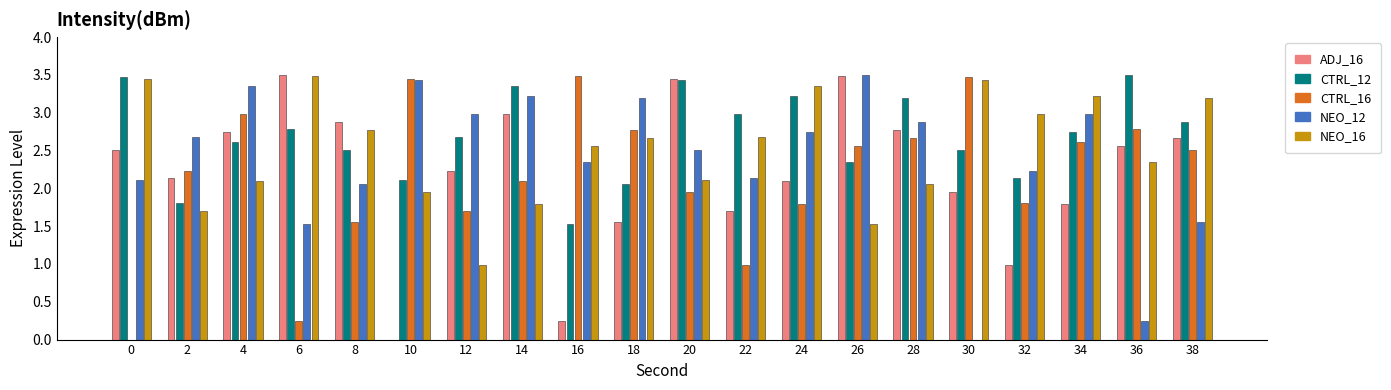

What is the sum of the NEO_16 values at 6 and 24?

6.8